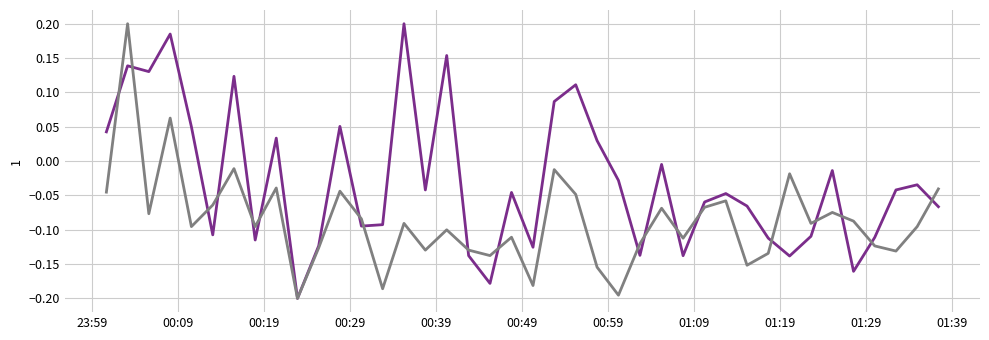

How many series are shown in this chart?

2